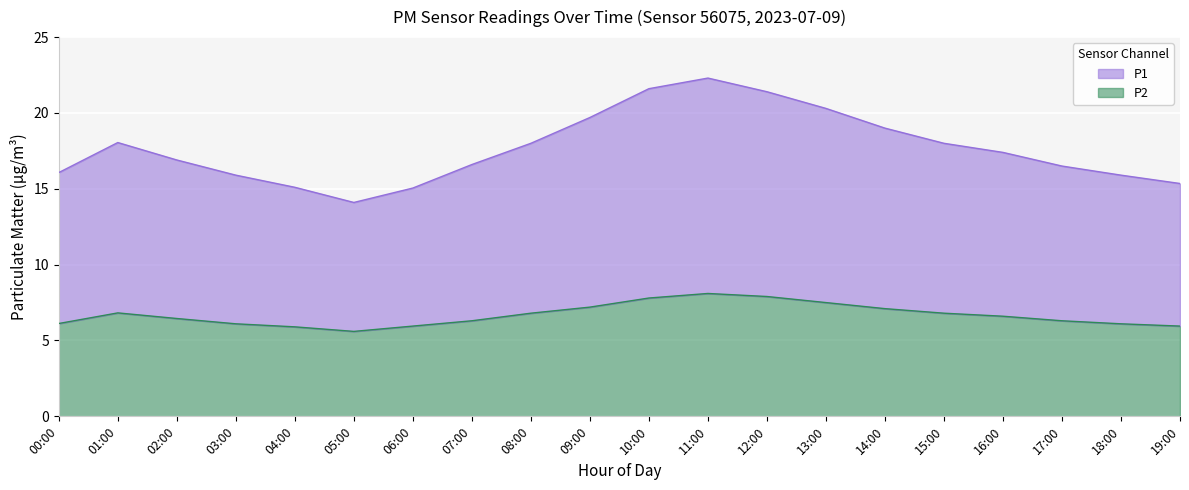

Which series has the largest range (max minus min)?

P1